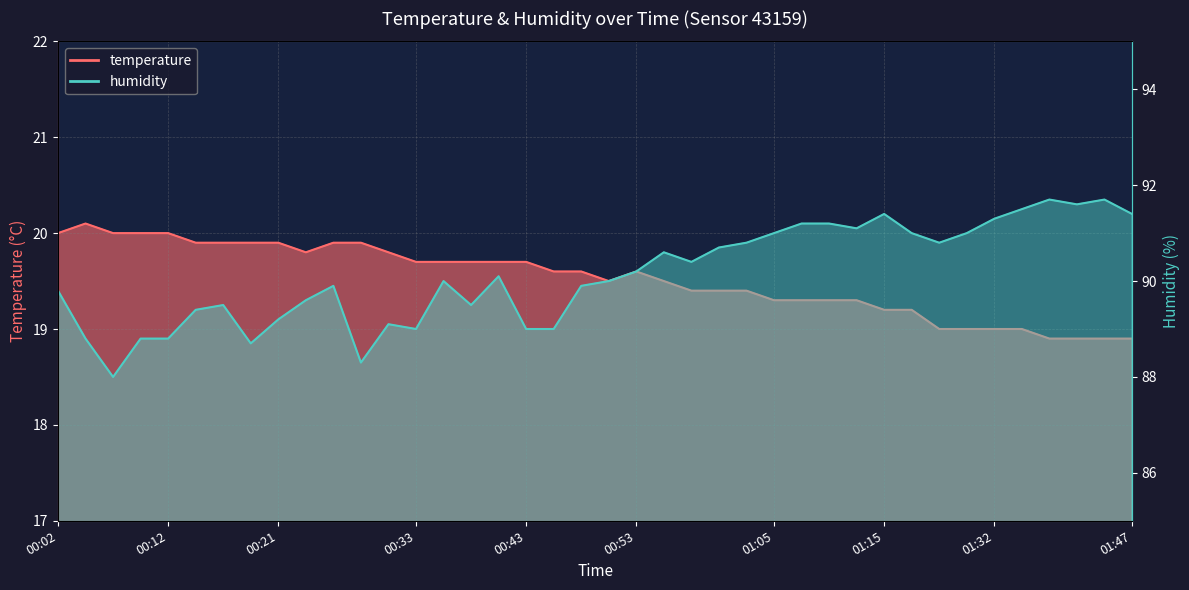

Reading left to right, list all the values displayed in this chart.

temperature: 20.0	20.1	20.0	20.0	20.0	19.9	19.9	19.9	19.9	19.8	19.9	19.9	19.8	19.7	19.7	19.7	19.7	19.7	19.6	19.6	19.5	19.6	19.5	19.4	19.4	19.4	19.3	19.3	19.3	19.3	19.2	19.2	19.0	19.0	19.0	19.0	18.9	18.9	18.9	18.9
humidity: 89.8	88.8	88.0	88.8	88.8	89.4	89.5	88.7	89.2	89.6	89.9	88.3	89.1	89.0	90.0	89.5	90.1	89.0	89.0	89.9	90.0	90.2	90.6	90.4	90.7	90.8	91.0	91.2	91.2	91.1	91.4	91.0	90.8	91.0	91.3	91.5	91.7	91.6	91.7	91.4